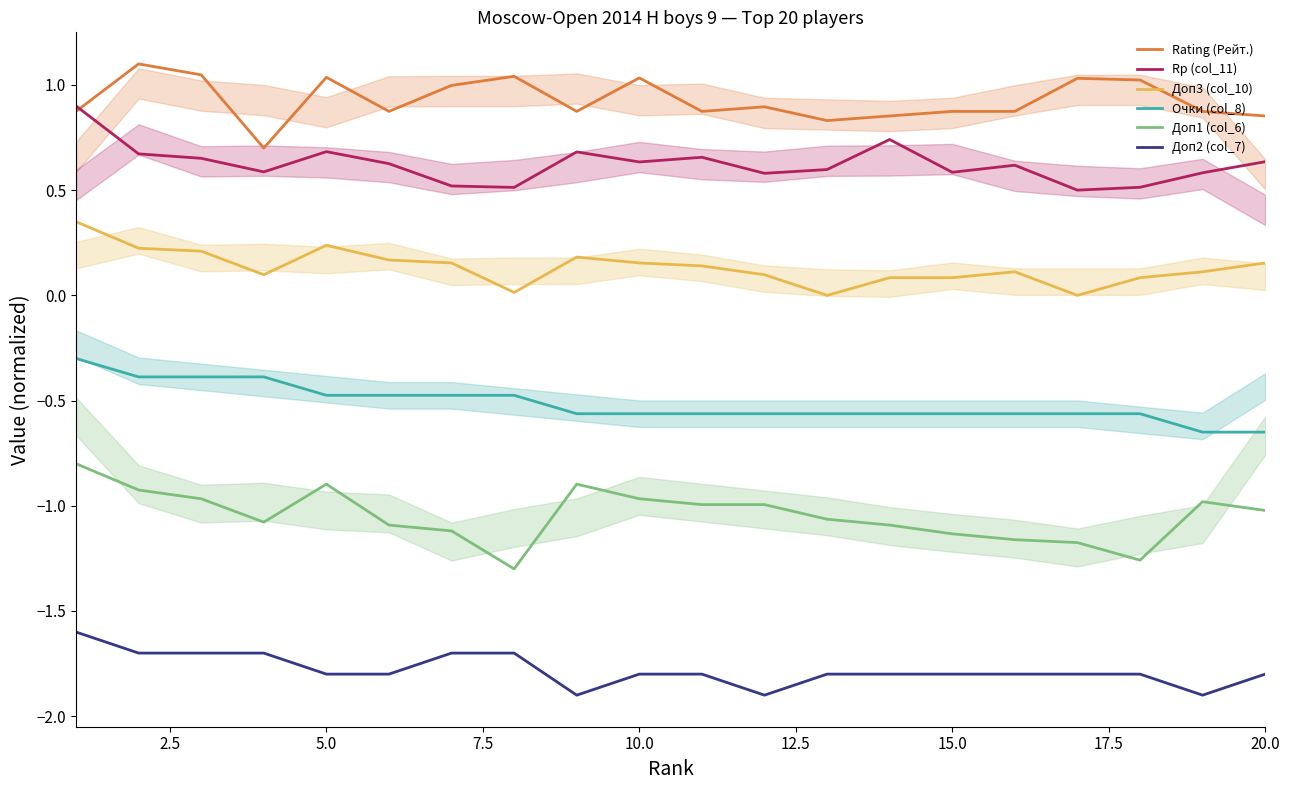

True or false: Rating (Рейт.) has a value of 1.4 at 10.0.

False